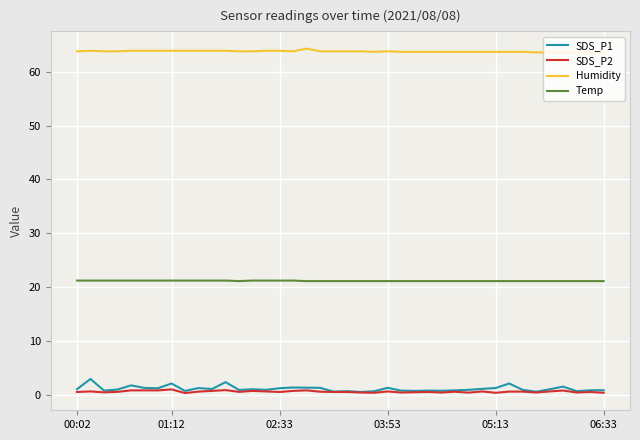

What is the minimum value for Humidity?

63.5